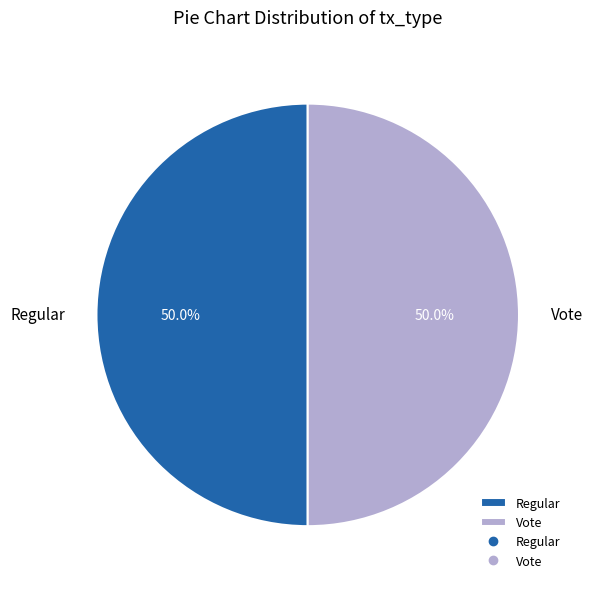

Do Regular and Vote together represent more than half of the pie?

Yes